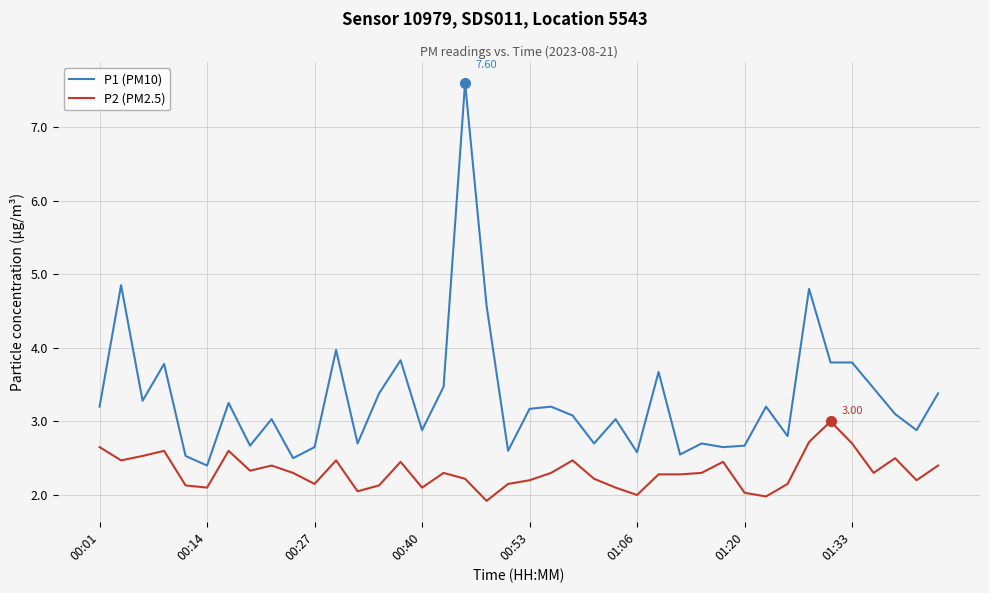

Which series has the widest spread of values?

P1 (PM10)